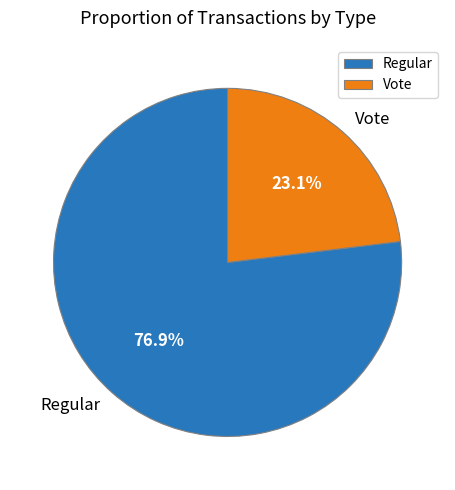

What percentage do Regular and Vote together represent?

100.0%